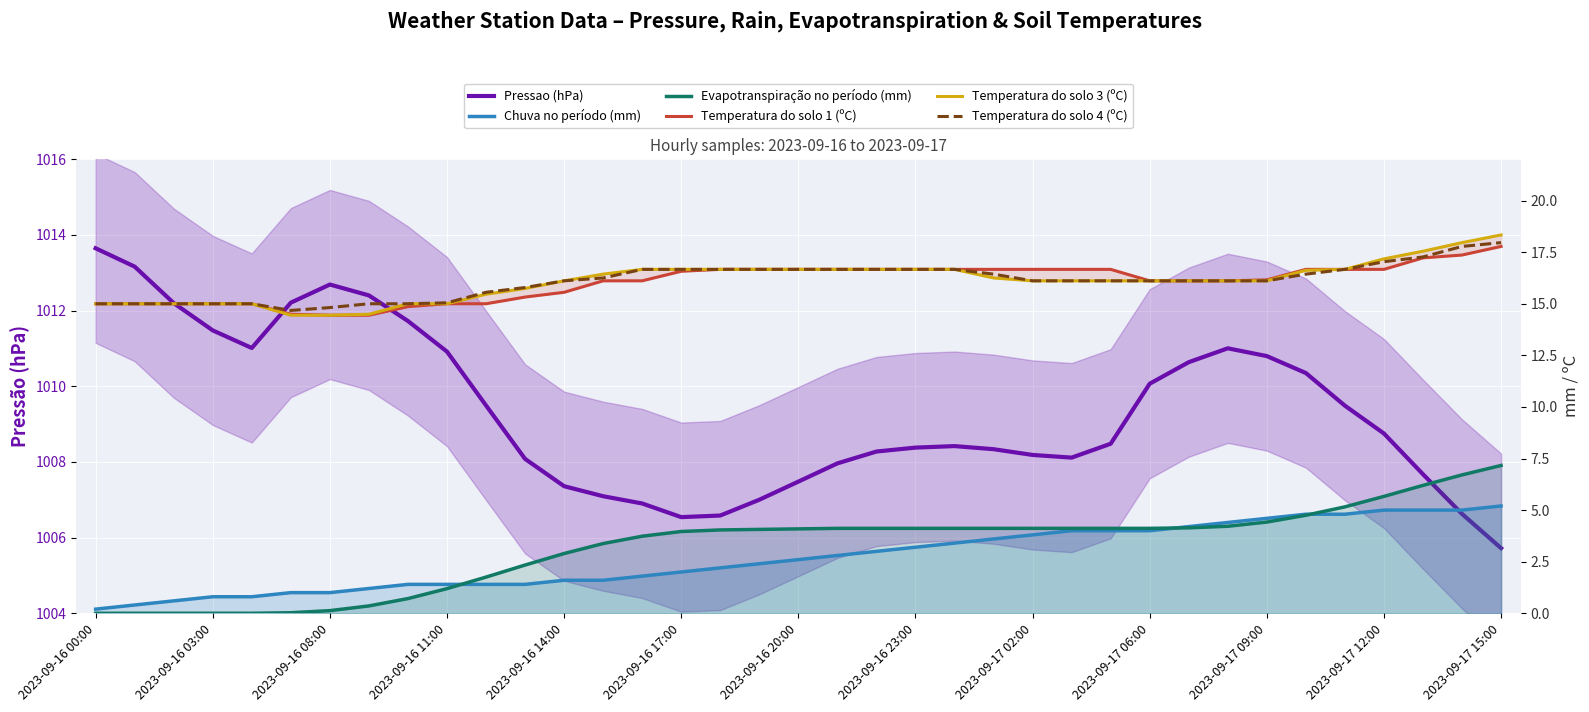

Does the chart display data point markers on the line(s)?

No